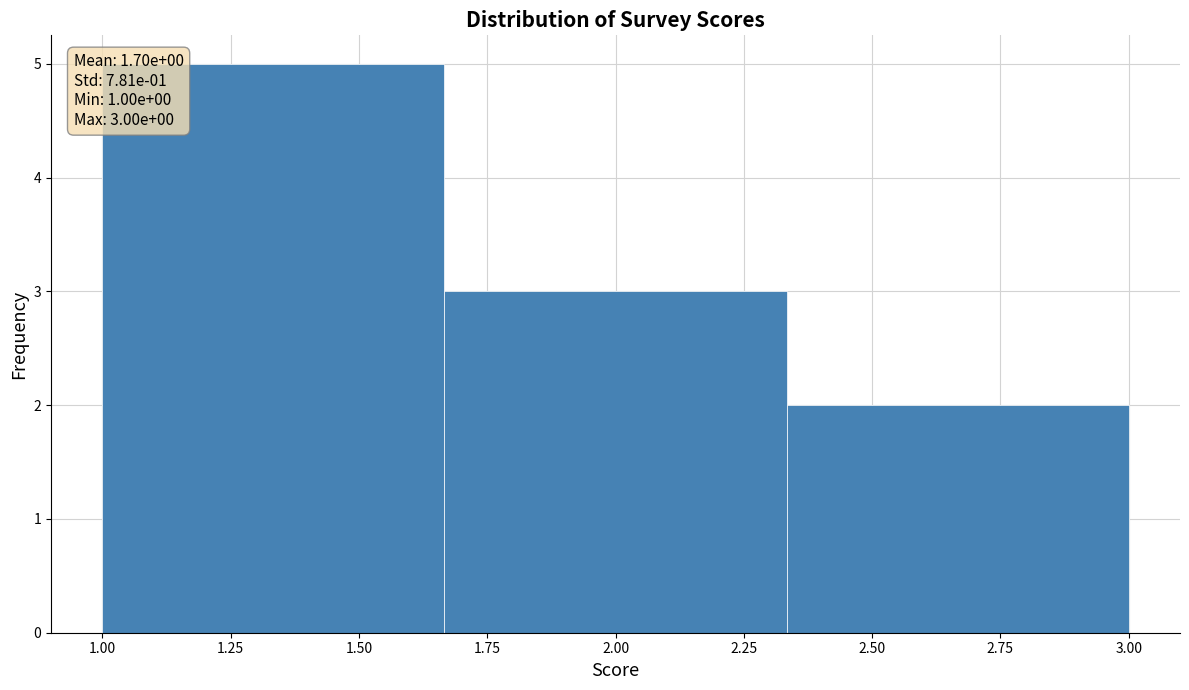

Which range on the x-axis has the tallest bar?

1.00 to 1.65